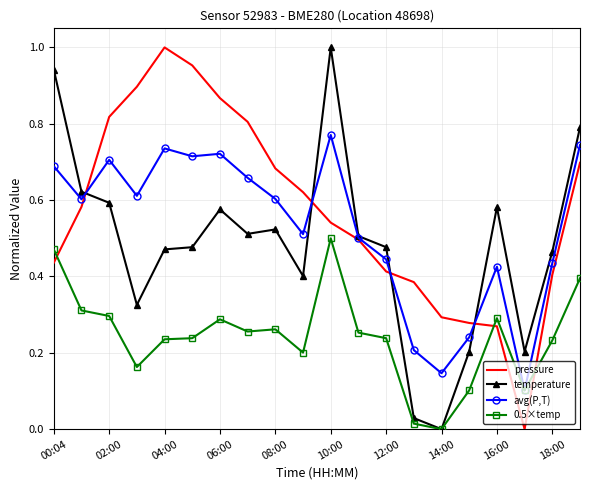

Which series has the largest total across all categories?

pressure